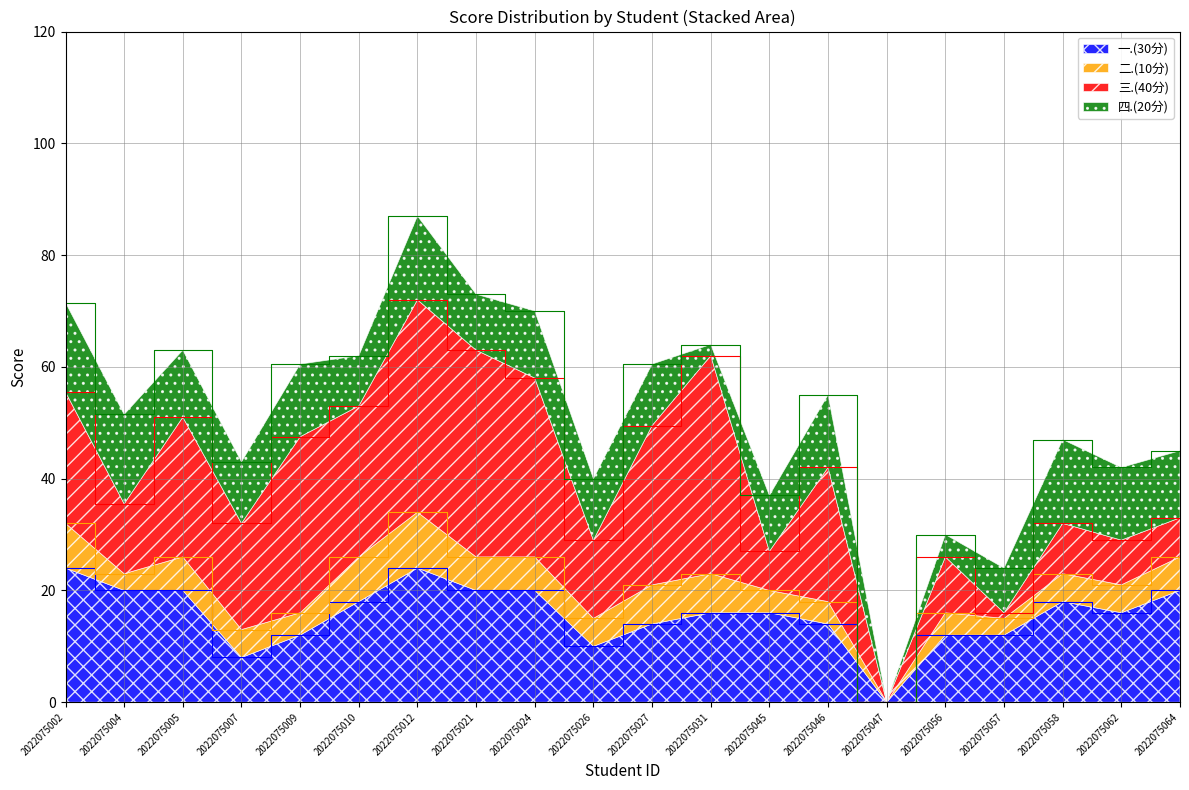

How many intersections are there between 四.(20分) and 三.(40分)?

5